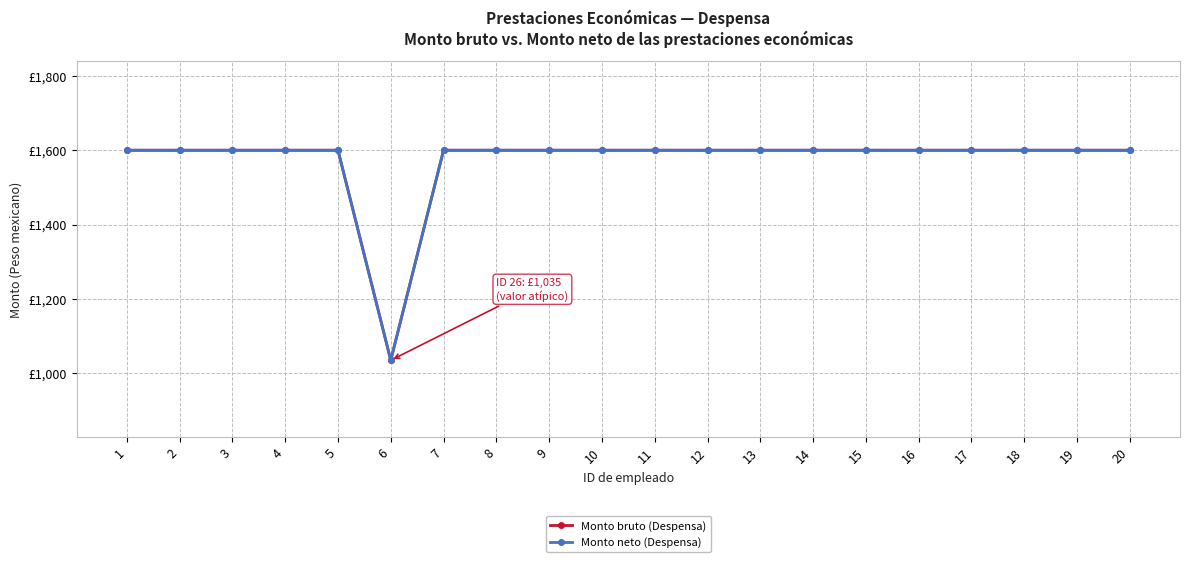

Reading left to right, extract all data points from this chart.

Monto bruto (Despensa): 1600	1600	1600	1600	1600	1035	1600	1600	1600	1600	1600	1600	1600	1600	1600	1600	1600	1600	1600	1600
Monto neto (Despensa): 1600	1600	1600	1600	1600	1035	1600	1600	1600	1600	1600	1600	1600	1600	1600	1600	1600	1600	1600	1600